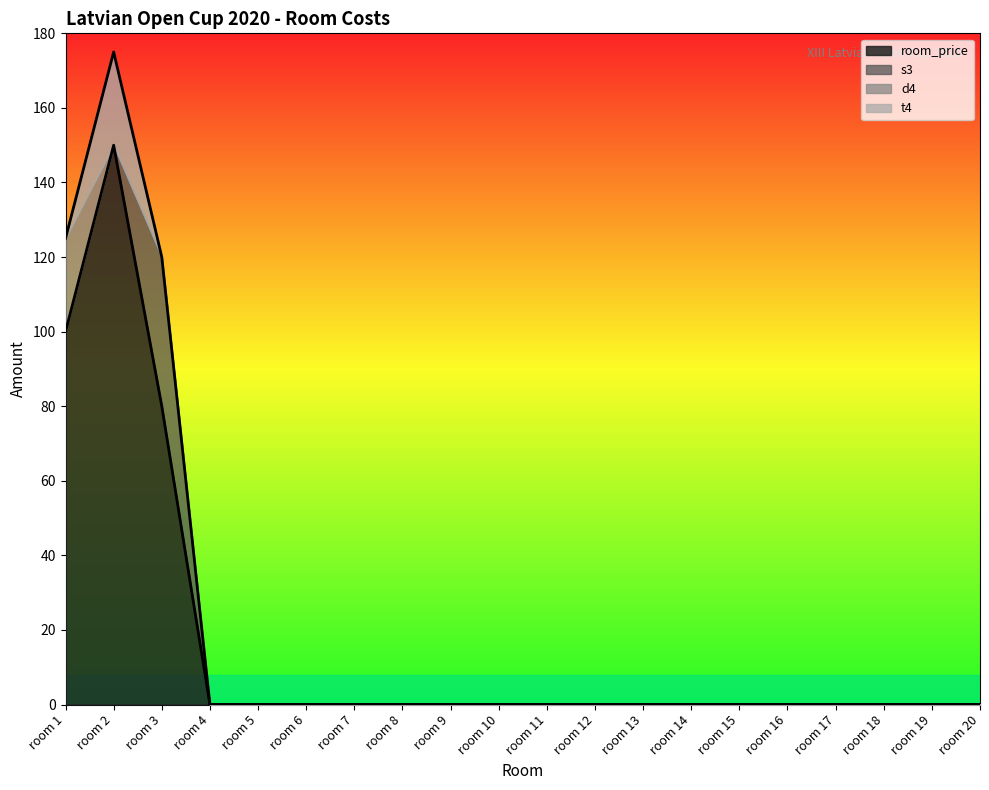

List the labels in order of room_price value, largest first.

room 2, room 1, room 3, room 4, room 5, room 6, room 7, room 8, room 9, room 10, room 11, room 12, room 13, room 14, room 15, room 16, room 17, room 18, room 19, room 20